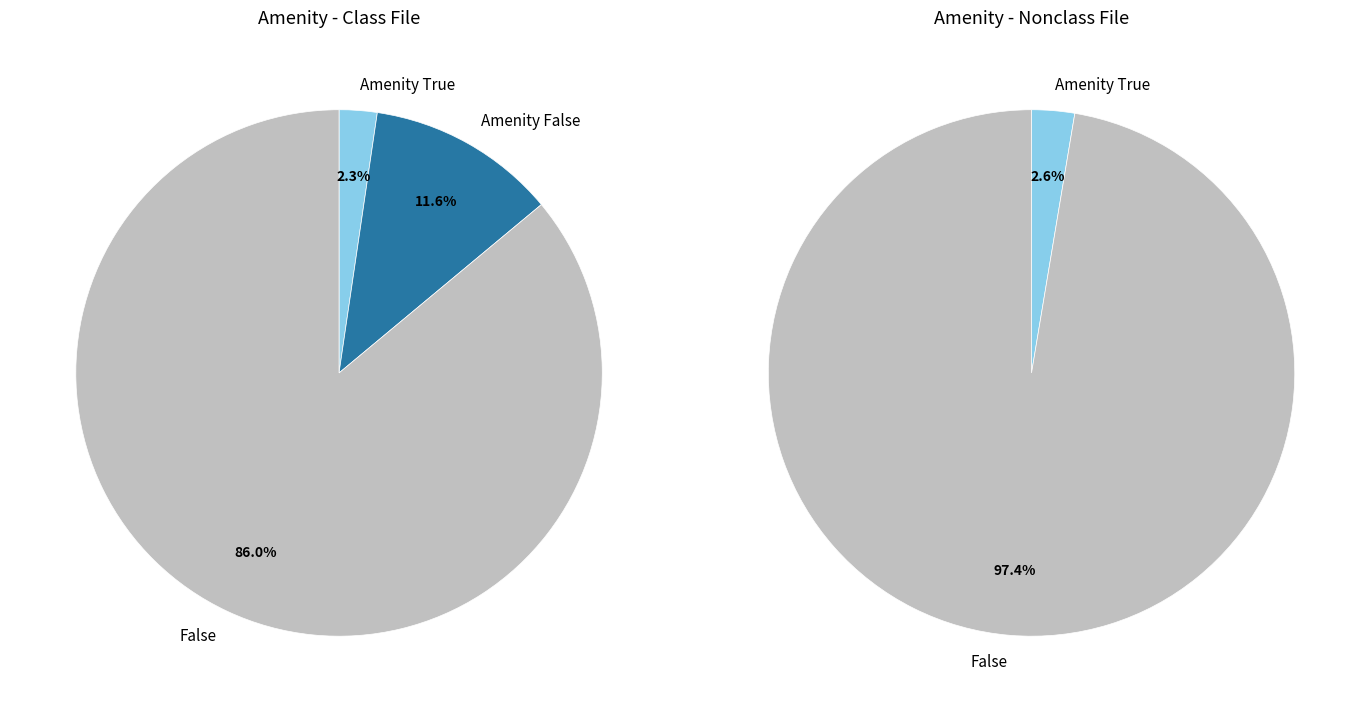

True or false: 9 accounts for 9% of the total.

False